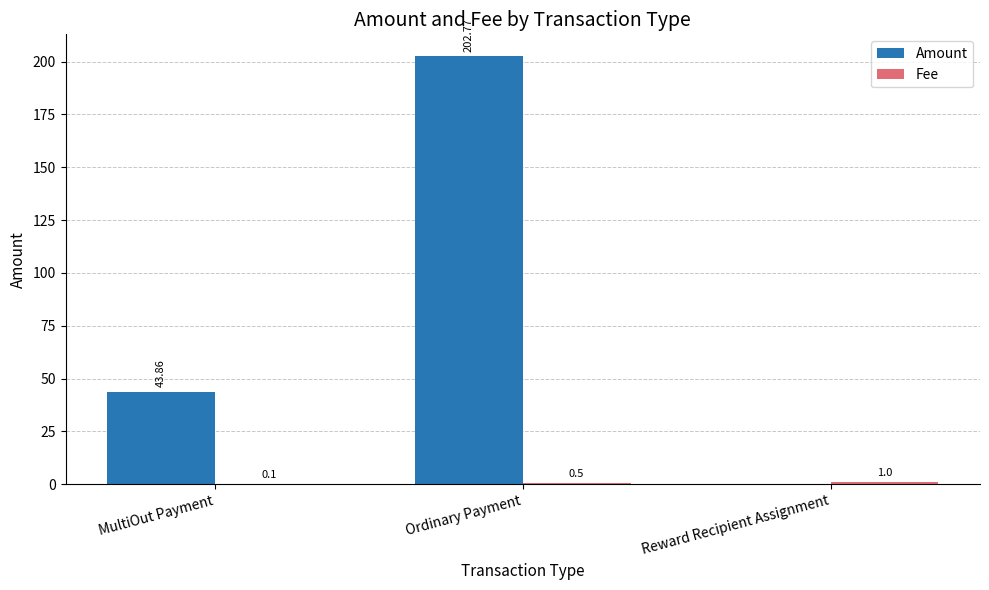

Which category has the highest value across all series?

Ordinary Payment